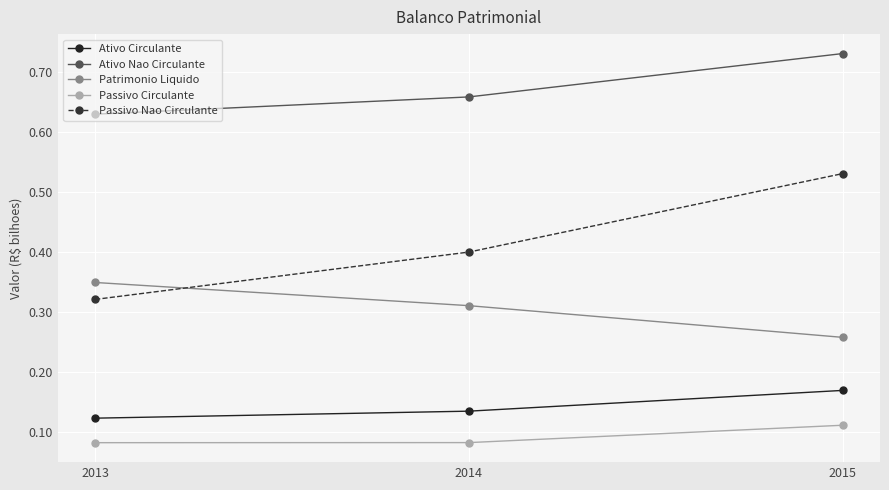

Rank the categories by Ativo Circulante value from highest to lowest.

2015, 2014, 2013